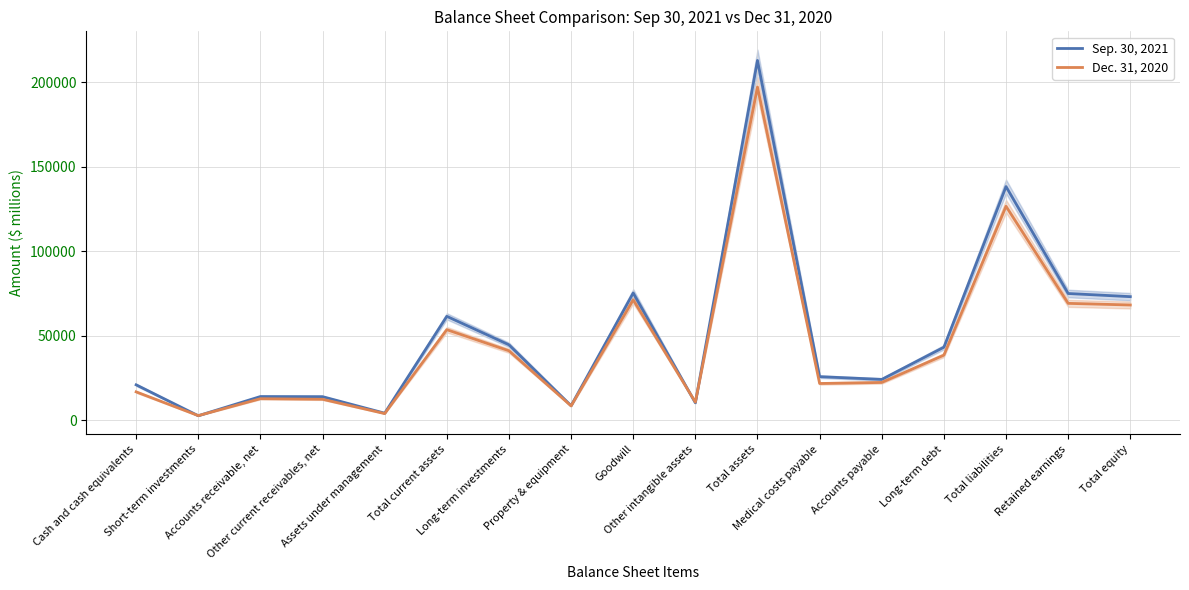

How many intersections are there between Sep. 30, 2021 and Dec. 31, 2020?

4